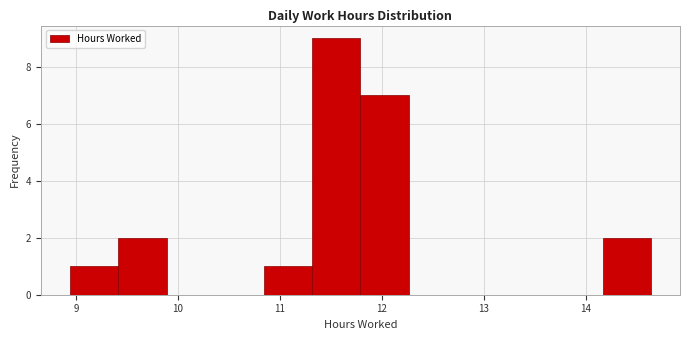

What is the height of the bar covering 8.9 to 9.4 on the x-axis? Neither the bar edges nor the heights are printed on the chart, so give them approximately, as read against the axes.

1